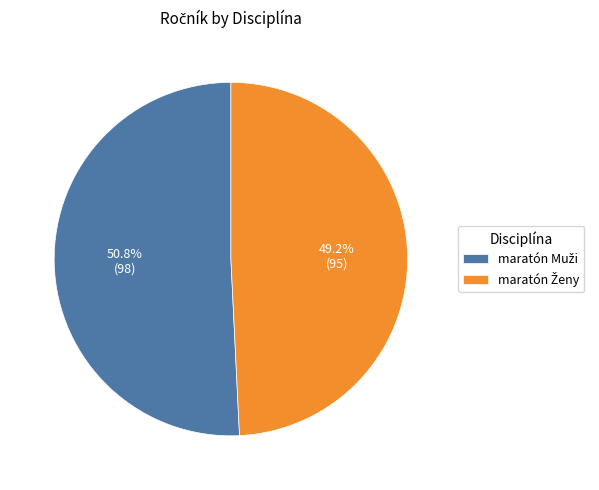

Is there any slice that represents more than half of the pie?

Yes